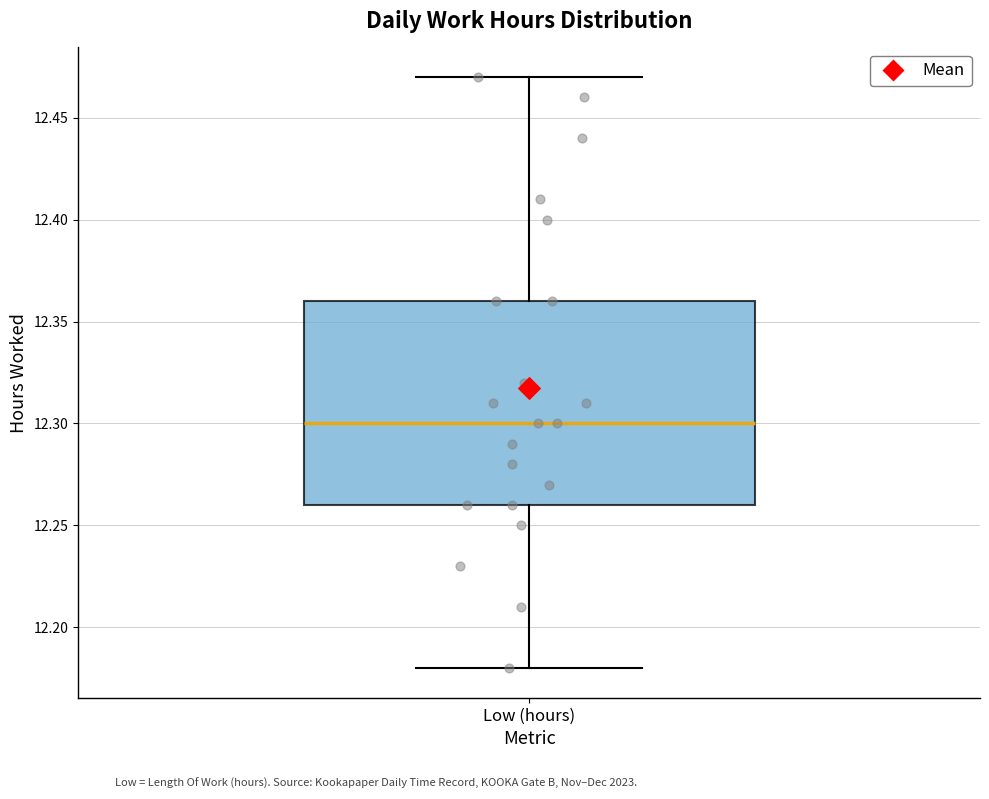

Where does the upper whisker of the box for Low (hours) end on the y-axis? The values are not printed on the chart, so give them approximately, as read against the axis.

12.47